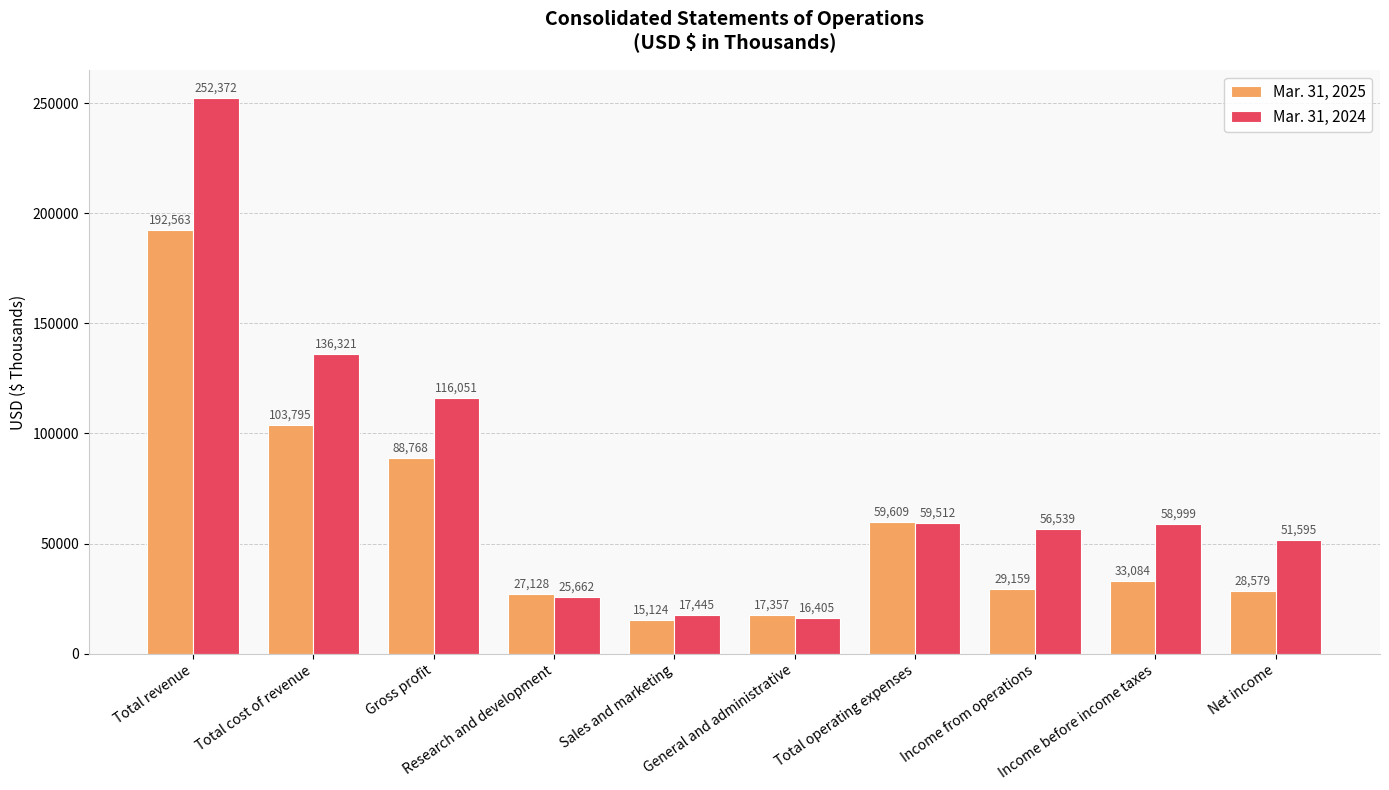

Reading left to right, list all the values displayed in this chart.

Mar. 31, 2025: Total revenue=192563	Total cost of revenue=103795	Gross profit=88768	Research and development=27128	Sales and marketing=15124	General and administrative=17357	Total operating expenses=59609	Income from operations=29159	Income before income taxes=33084	Net income=28579
Mar. 31, 2024: Total revenue=252372	Total cost of revenue=136321	Gross profit=116051	Research and development=25662	Sales and marketing=17445	General and administrative=16405	Total operating expenses=59512	Income from operations=56539	Income before income taxes=58999	Net income=51595